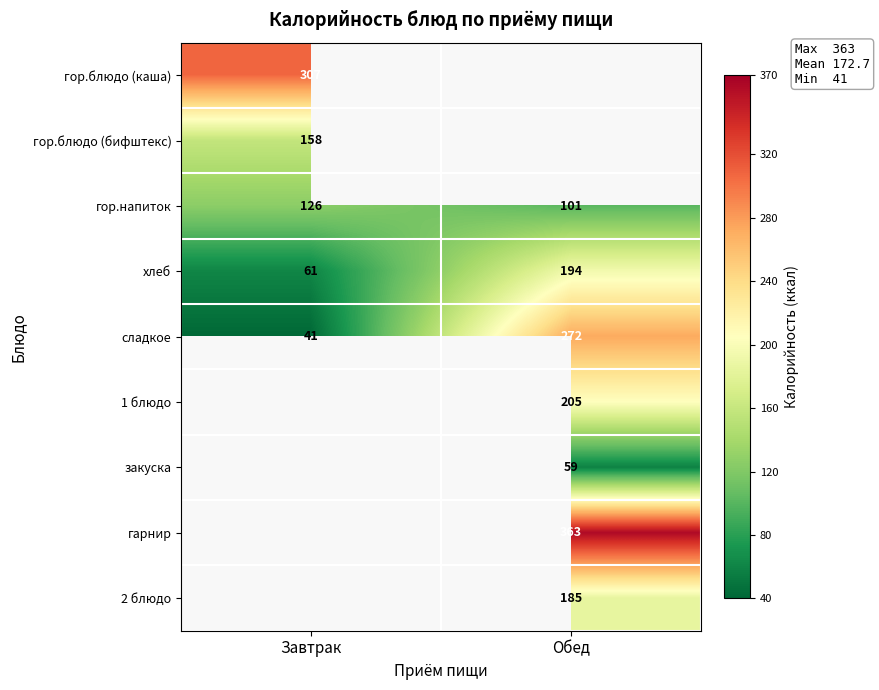

What is the spread (max minus min) of values at Завтрак?

266.0